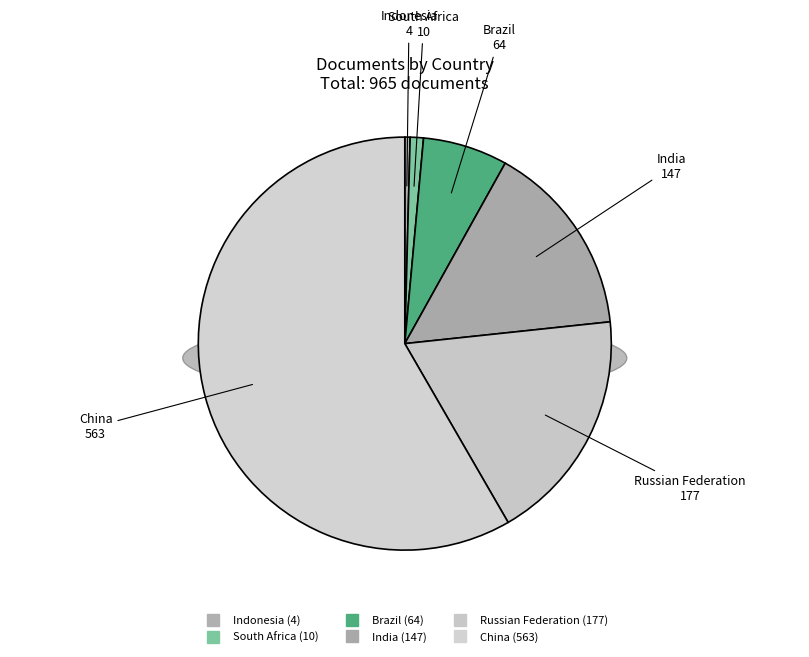

True or false: China accounts for 50% of the total.

False